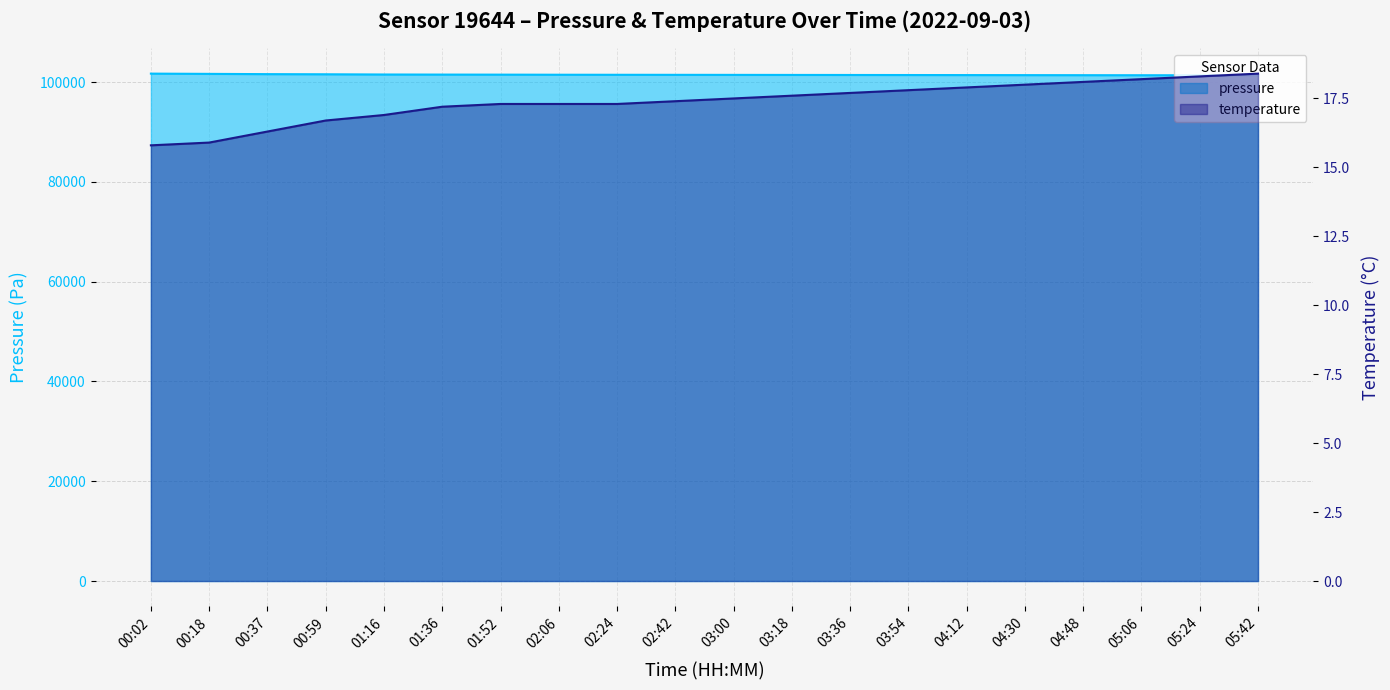

The pressure series shows 101579.0 at 00:37. True or false?

True